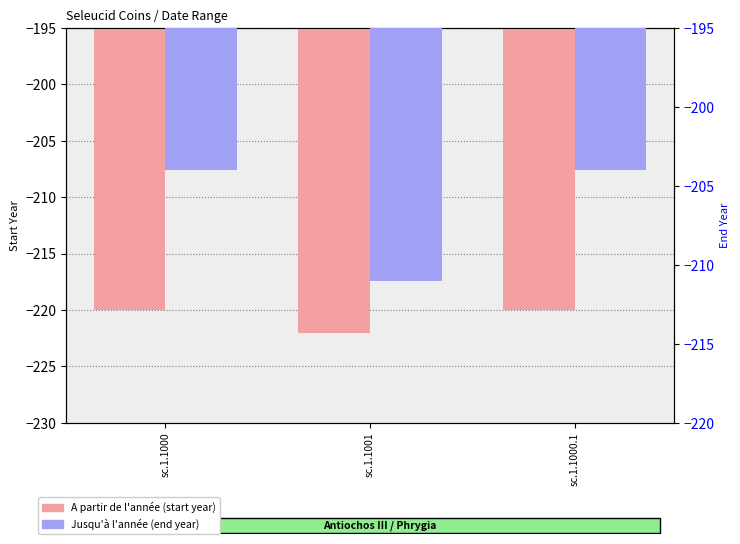

Count the A partir de l'année values in the range -222 to -220.

3